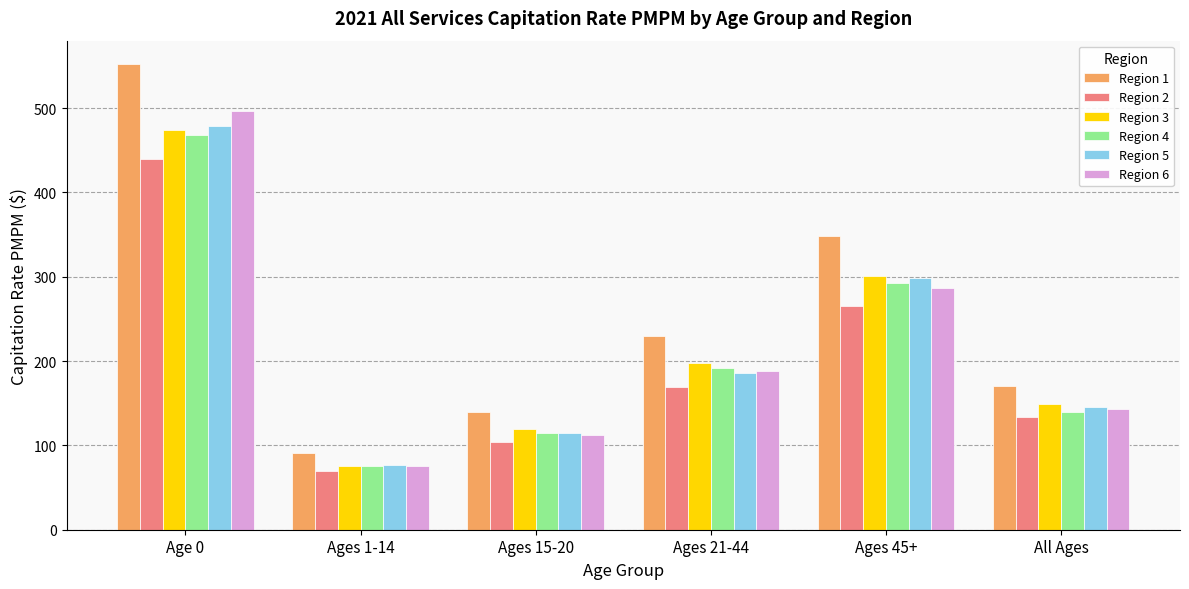

How many bars are there in total?

36